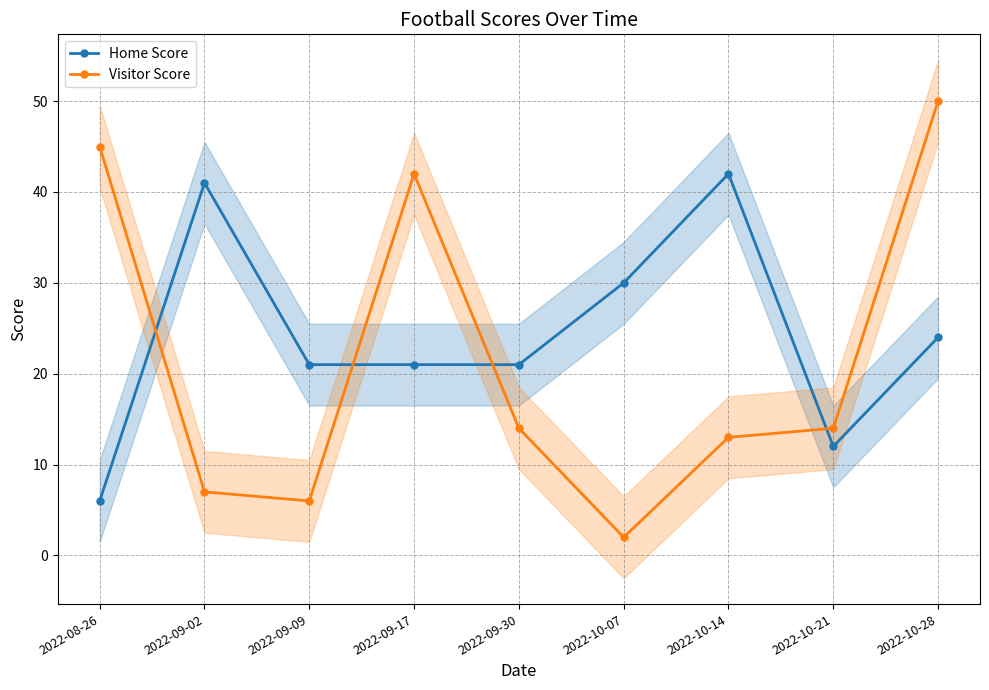

Reading left to right, transcribe all the data shown in this chart.

Home Score: 2022-08-26=6	2022-09-02=41	2022-09-09=21	2022-09-17=21	2022-09-30=21	2022-10-07=30	2022-10-14=42	2022-10-21=12	2022-10-28=24
Visitor Score: 2022-08-26=45	2022-09-02=7	2022-09-09=6	2022-09-17=42	2022-09-30=14	2022-10-07=2	2022-10-14=13	2022-10-21=14	2022-10-28=50